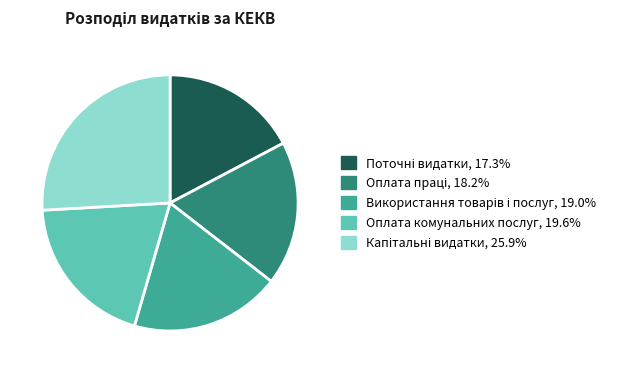

Is there any slice that represents more than half of the pie?

No